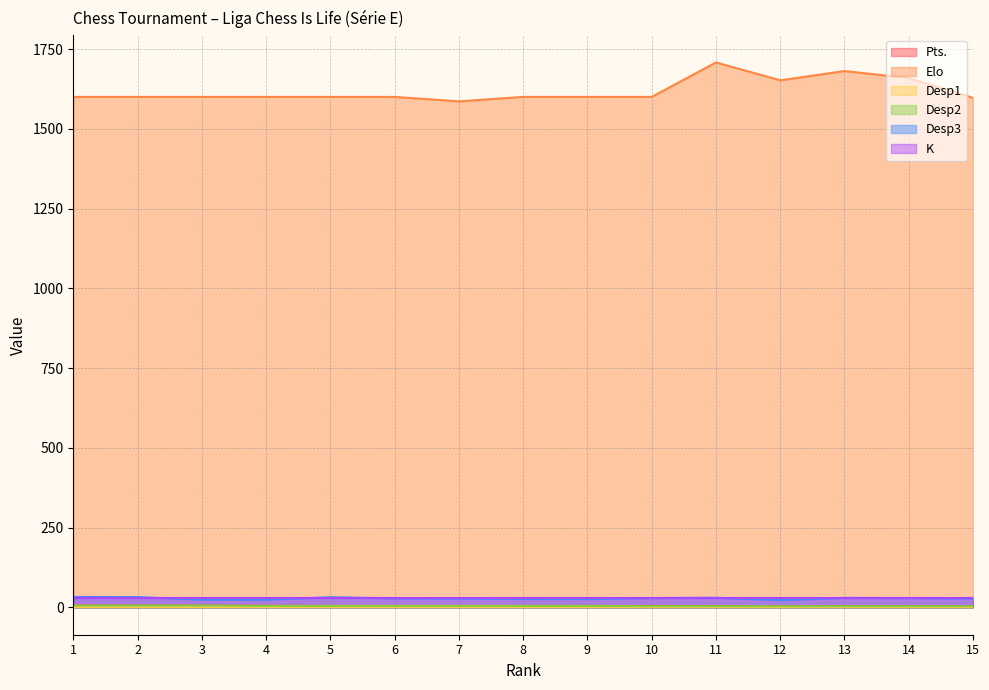

At which category is the sum across all series the highest?

11